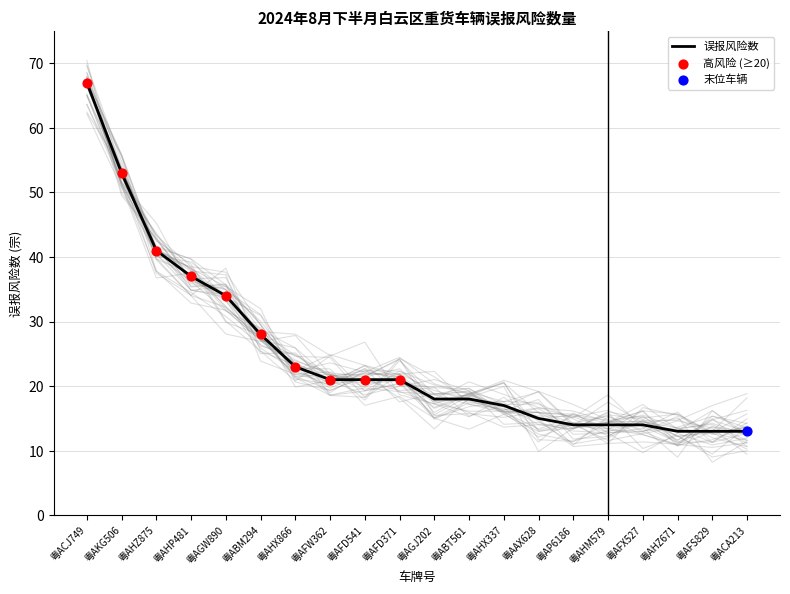

Which has a higher value, 粤AFD371 or 粤AGW890?

粤AGW890